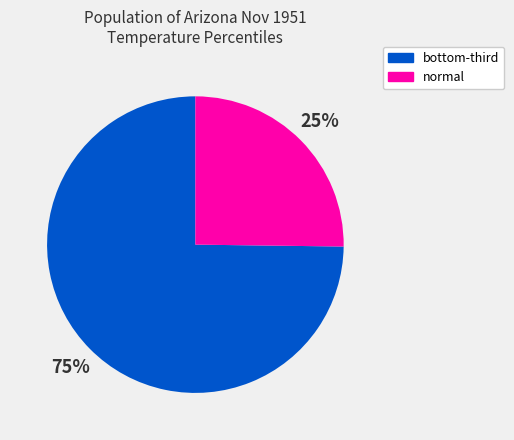

Is there a majority slice in this chart?

Yes